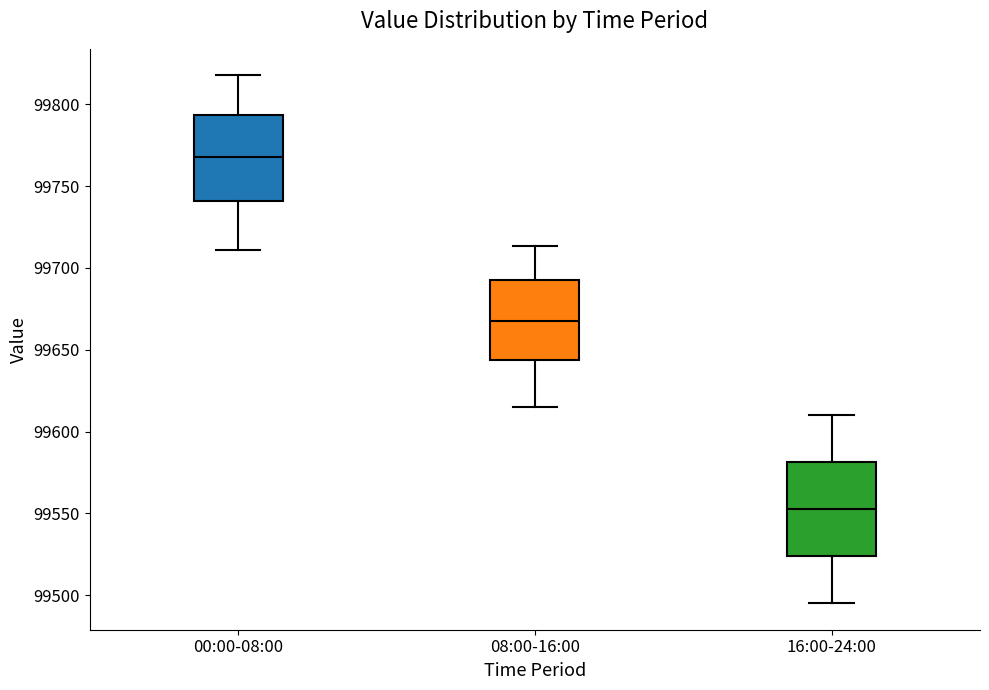

Where is the lower edge of the box for 00:00-08:00 on the y-axis? The values are not printed on the chart, so give them approximately, as read against the axis.

99740